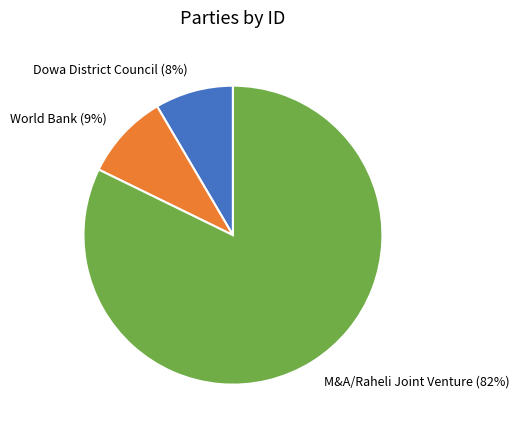

How many slices are in this pie chart?

3